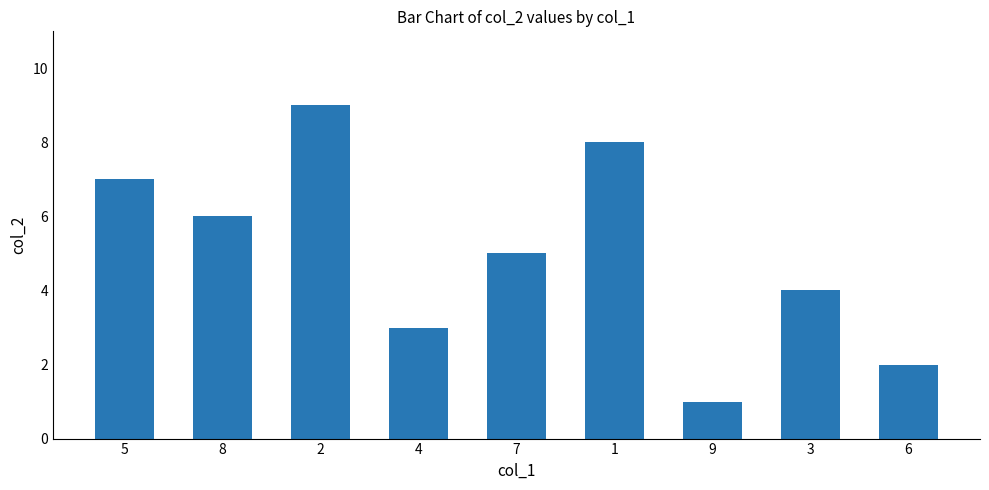

Count the number of categories in the chart.

9